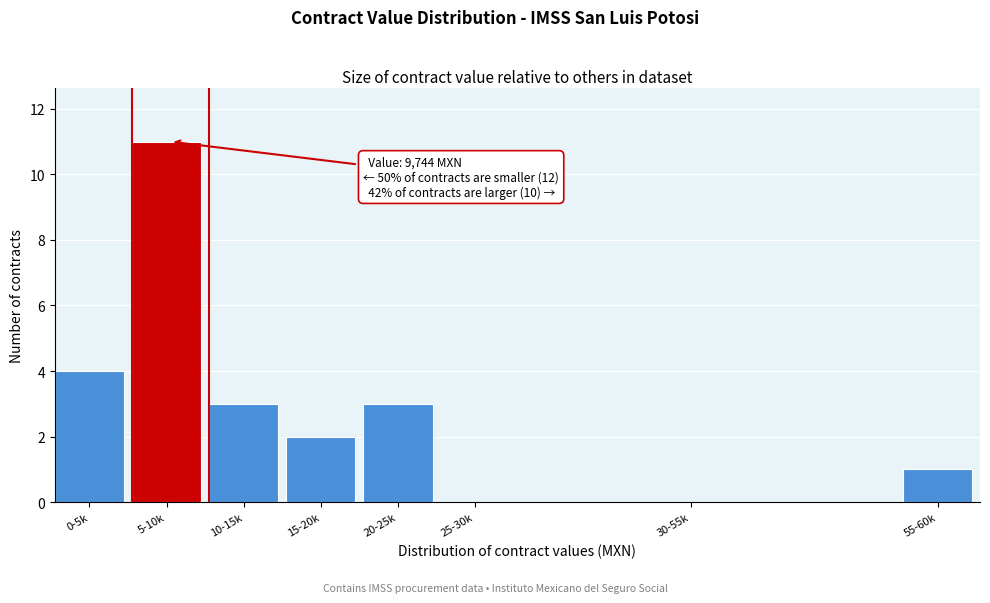

Reading left to right, what are all the values shown in this chart?

0-5k=4	5-10k=11	10-15k=3	15-20k=2	20-25k=3	25-30k=0	30-55k=0	55-60k=1